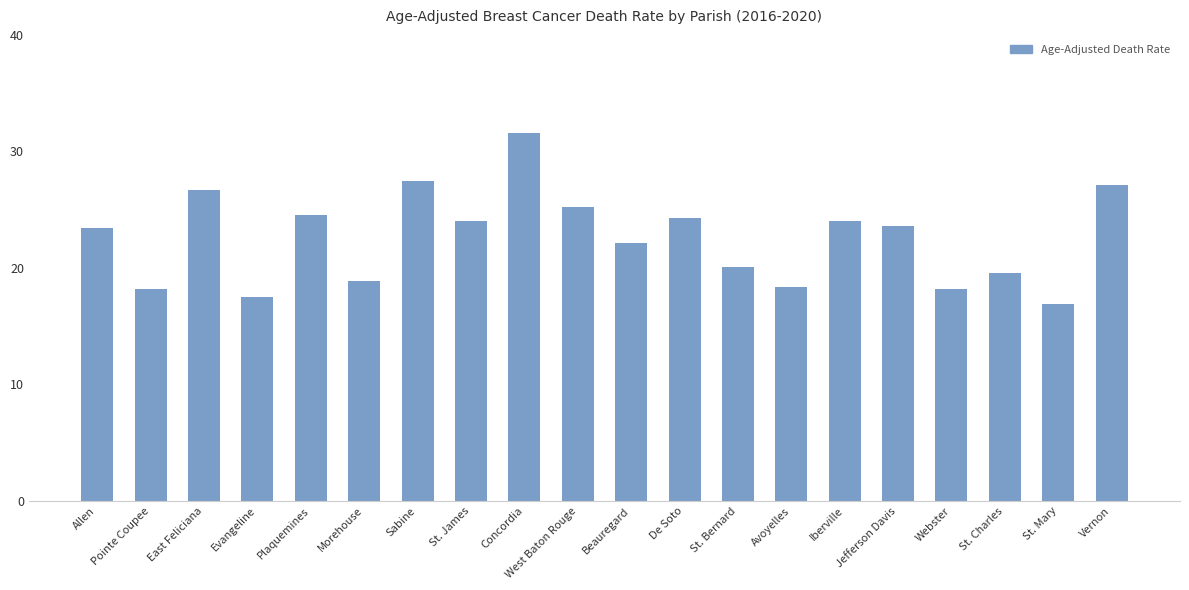

What is the ratio of the value at St. Bernard to the value at Morehouse?

1.1